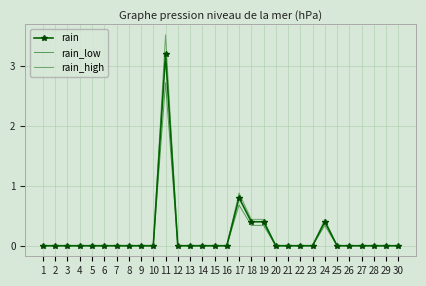

Which category has the highest value across all series?

11